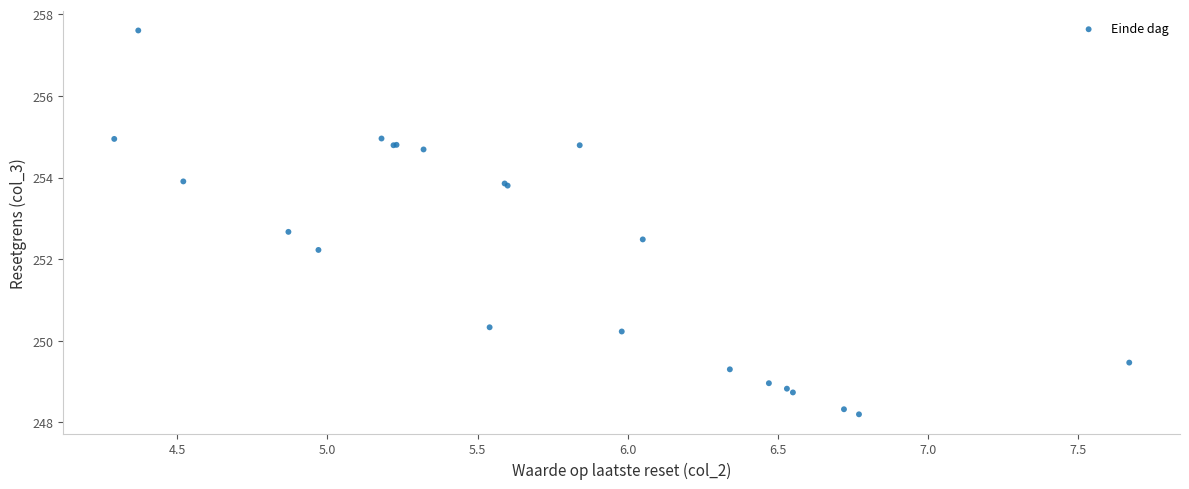

What Y value in the scatter plot is closest to 252?

252.2